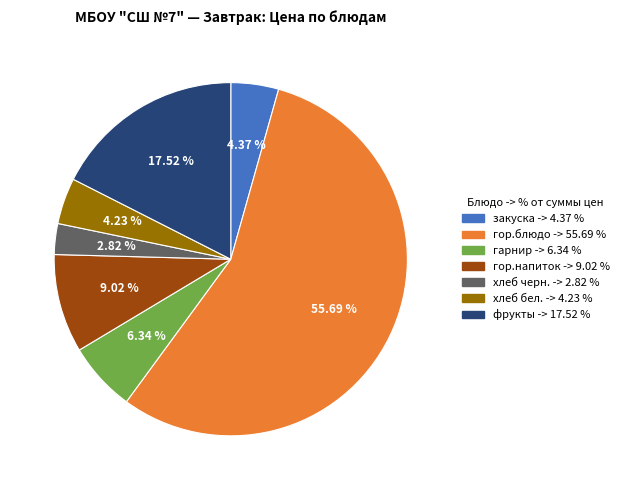

Count the number of slices in the pie.

7